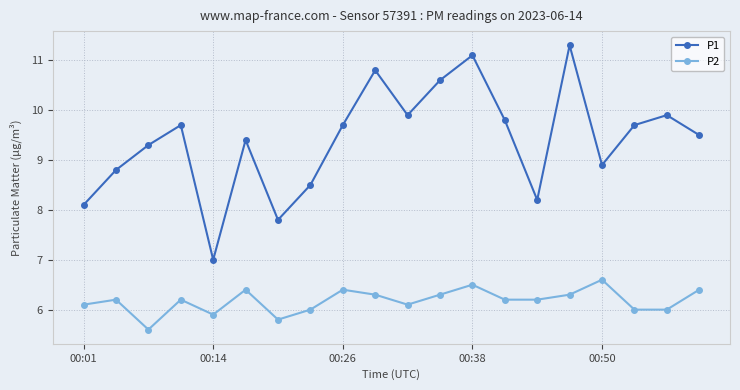

What is the difference between the maximum and minimum values in the P1 series?

4.3